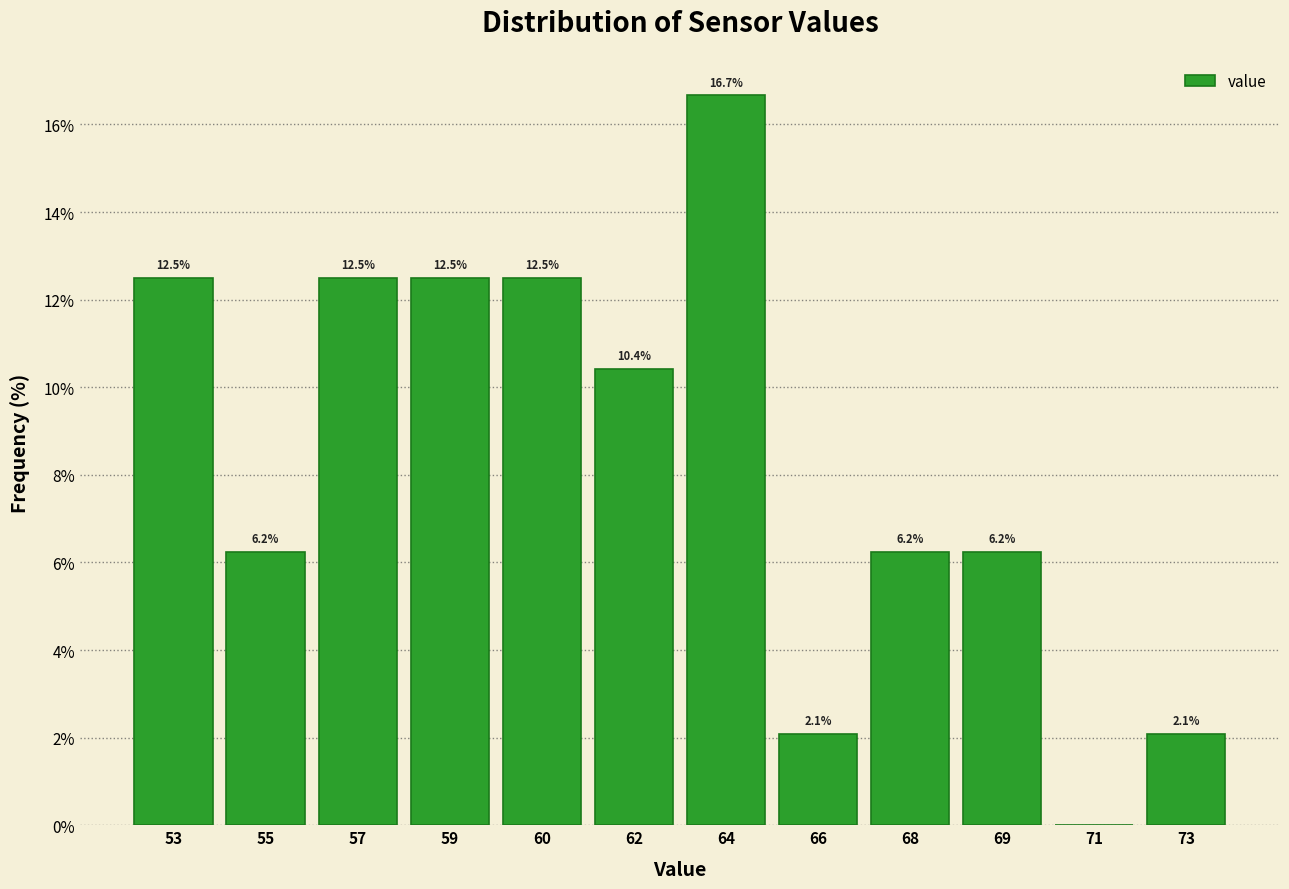

What is the maximum value shown in the chart?

16.7